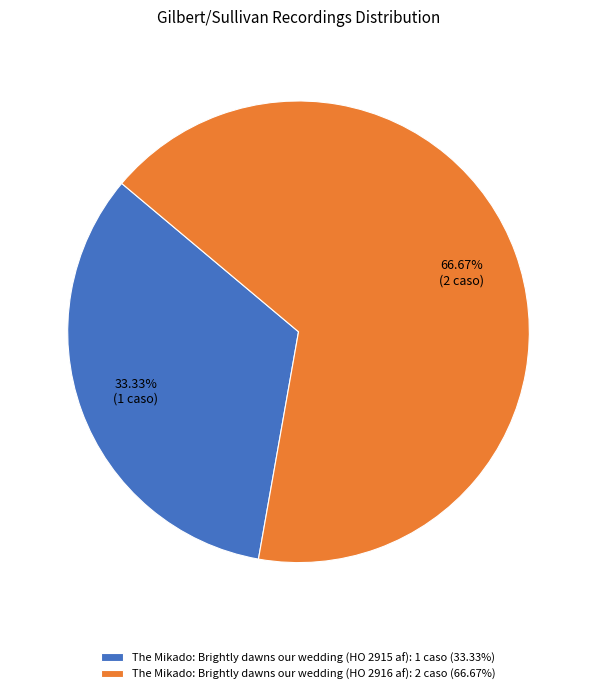

What percentage is the The Mikado: Brightly dawns our wedding (HO 2915 af) slice, to the nearest percent?

33%